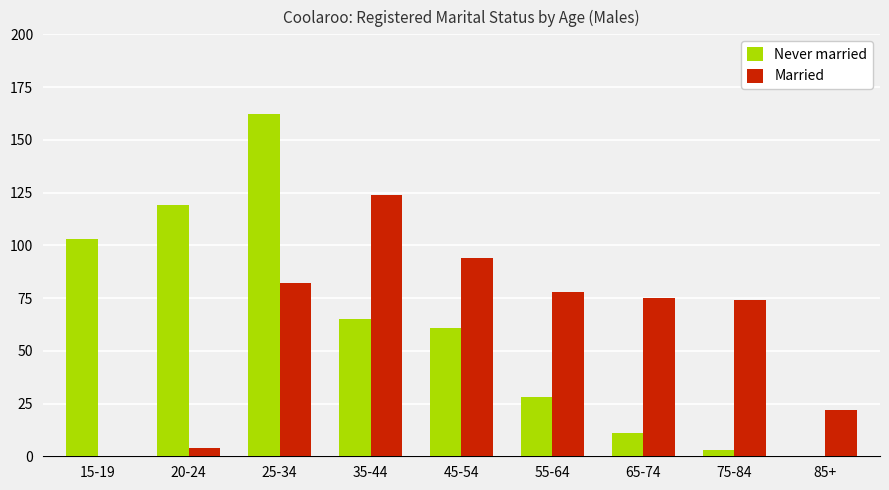

Is it true that Never married equals 162 at 25-34?

True